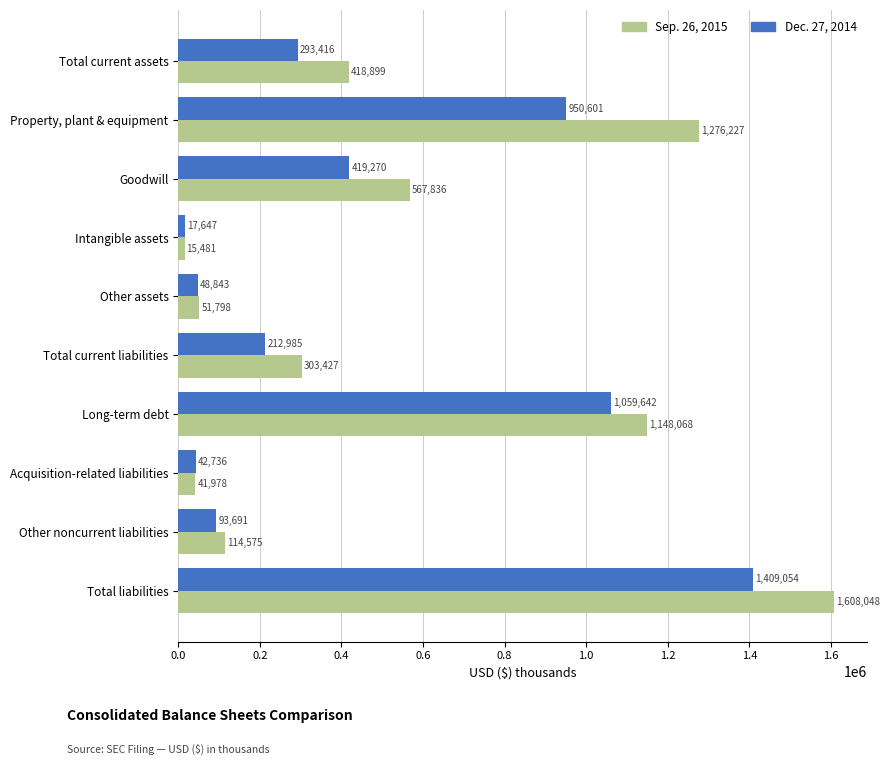

How many distinct data groups are displayed?

2